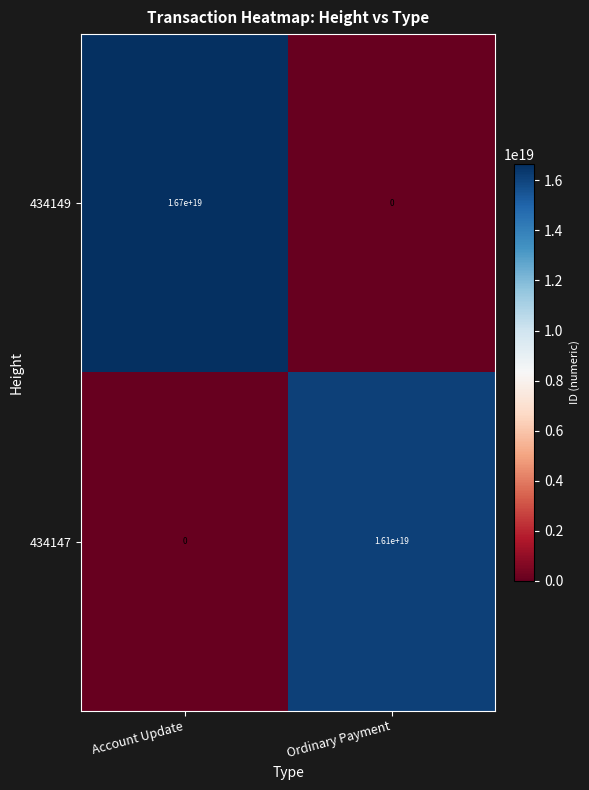

Between Account Update and Ordinary Payment, which series saw the biggest shift?

434149